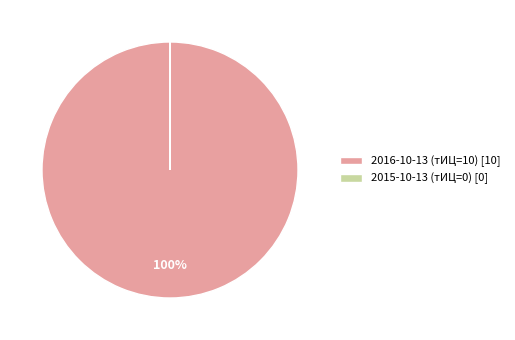

Is there a majority slice in this chart?

Yes